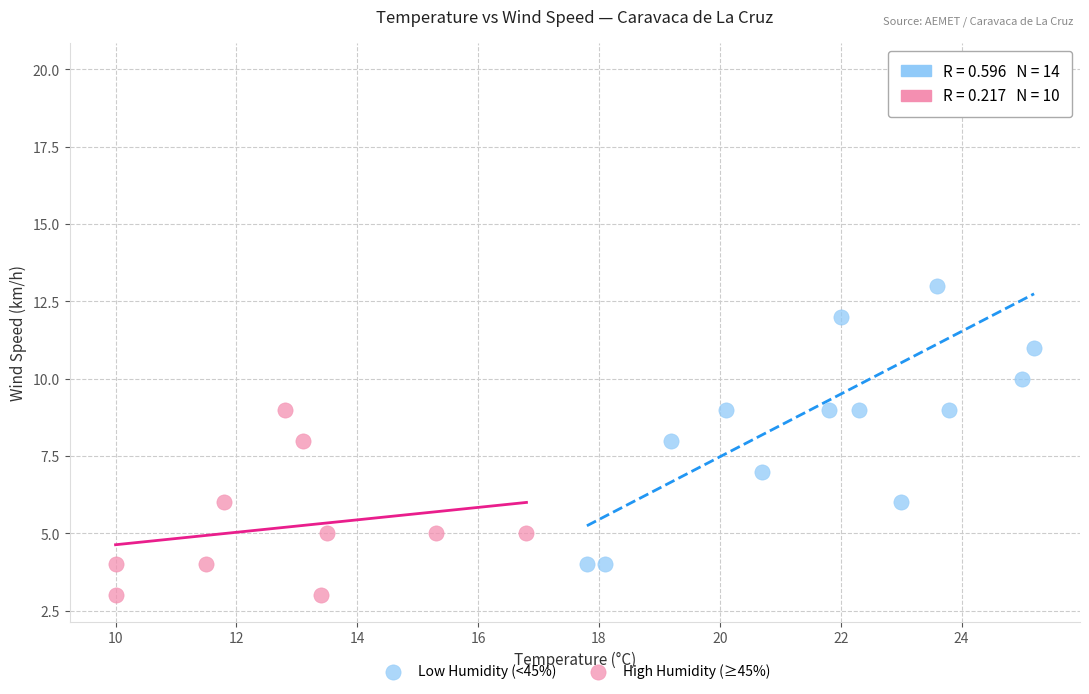

Which series reaches the minimum Y coordinate?

High Humidity (≥45%)